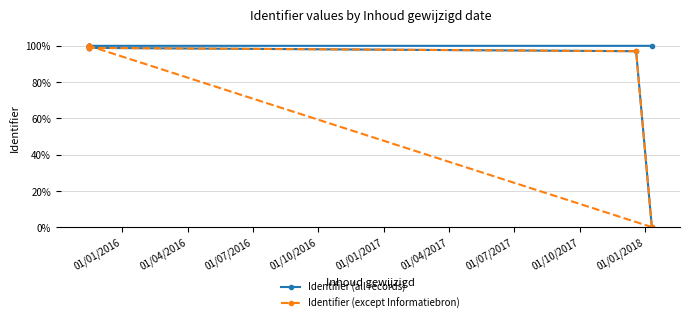

Is it true that Identifier (except Informatiebron) equals 98.9 at 01/07/2016?

True